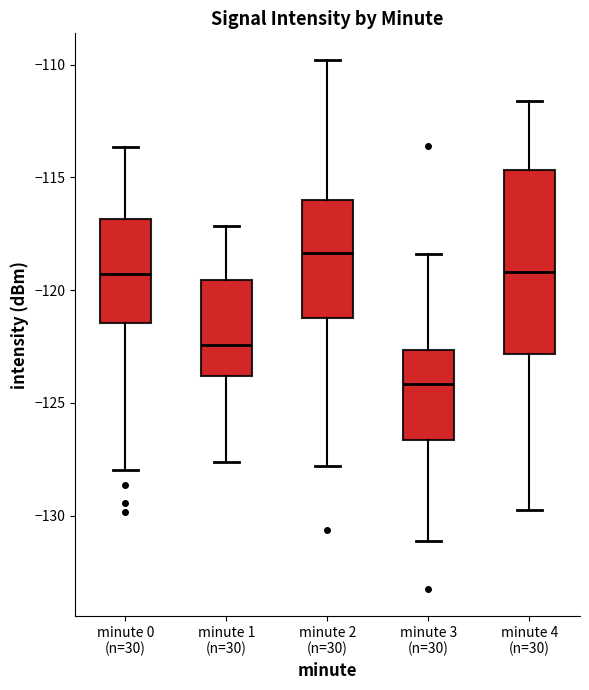

Reading left to right, transcribe this box plot: for each box, give where its median line is, the range the box spans, and where its two whiskers end, as read against the y-axis. The values are not printed on the chart, so give them approximately, as read against the axis.

minute 0 (n=30): median -119.5, box -121.5 to -117.0, whiskers -128.0 to -113.5
minute 1 (n=30): median -122.5, box -124.0 to -119.5, whiskers -127.5 to -117.0
minute 2 (n=30): median -118.5, box -121.0 to -116.0, whiskers -128.0 to -110.0
minute 3 (n=30): median -124.0, box -126.5 to -122.5, whiskers -131.0 to -118.5
minute 4 (n=30): median -119.0, box -123.0 to -114.5, whiskers -129.5 to -111.5